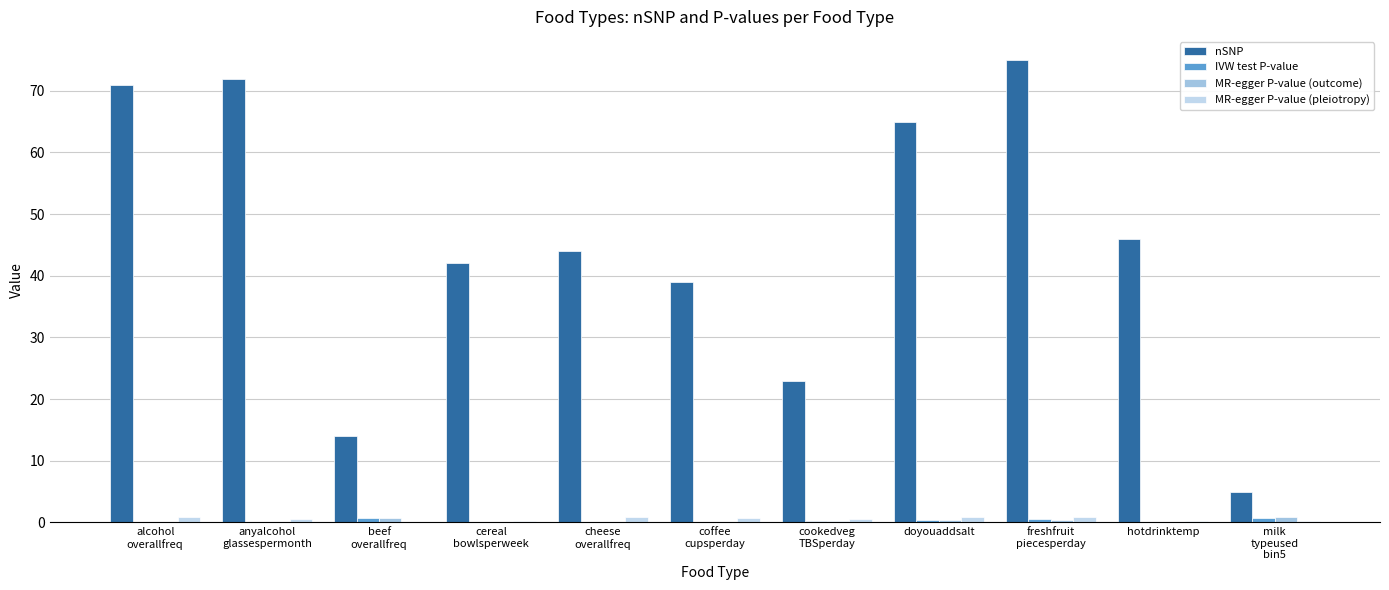

At which category is the sum across all series the highest?

freshfruit
piecesperday